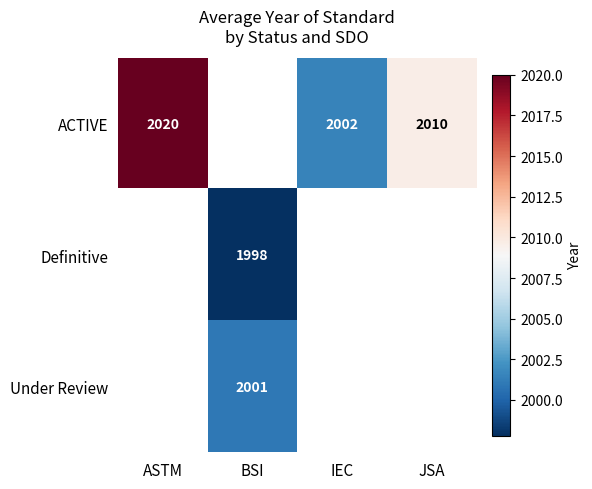

Is the value of ACTIVE at ASTM greater than the value of Definitive at BSI?

Yes